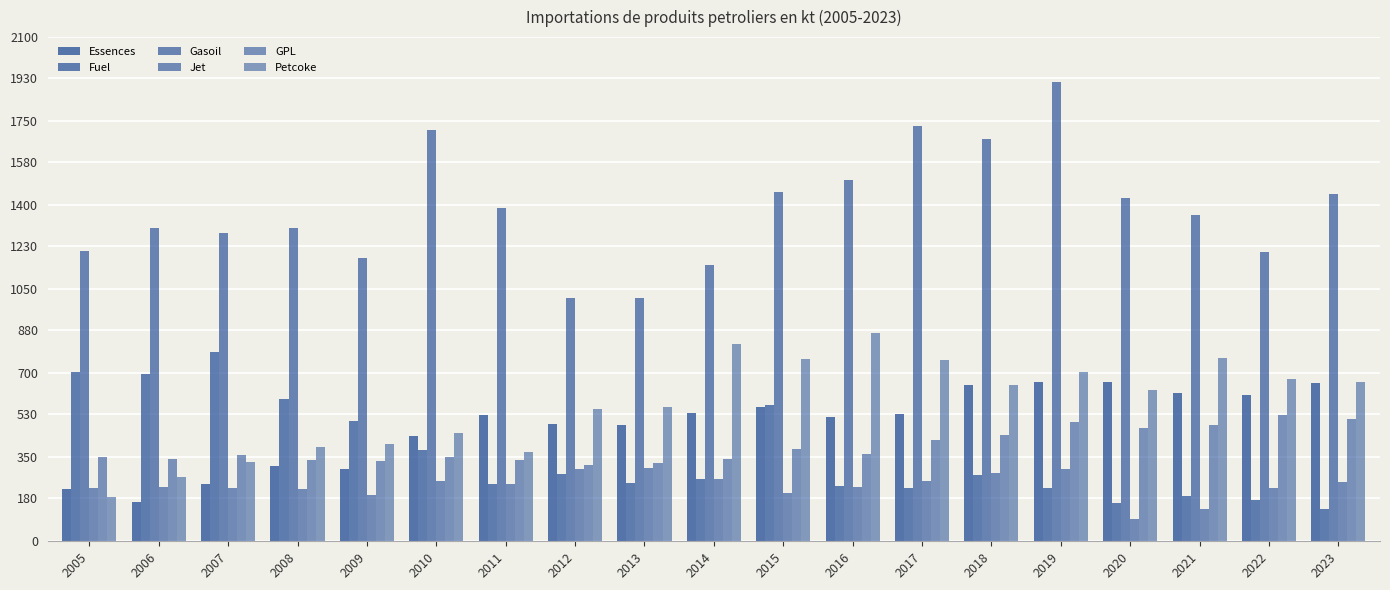

Which series has the largest total across all categories?

Gasoil